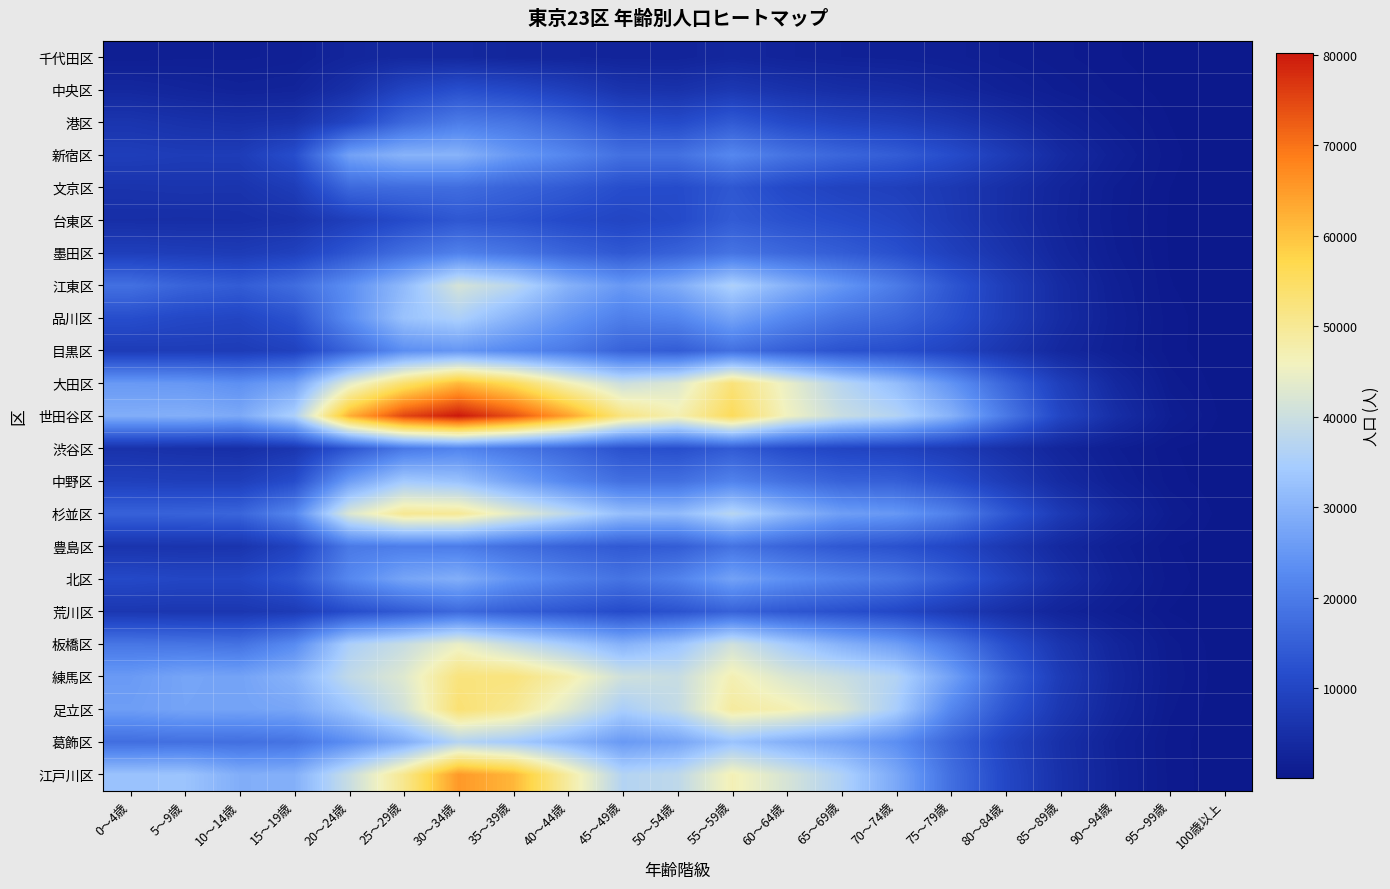

Which series has the largest total across all categories?

世田谷区